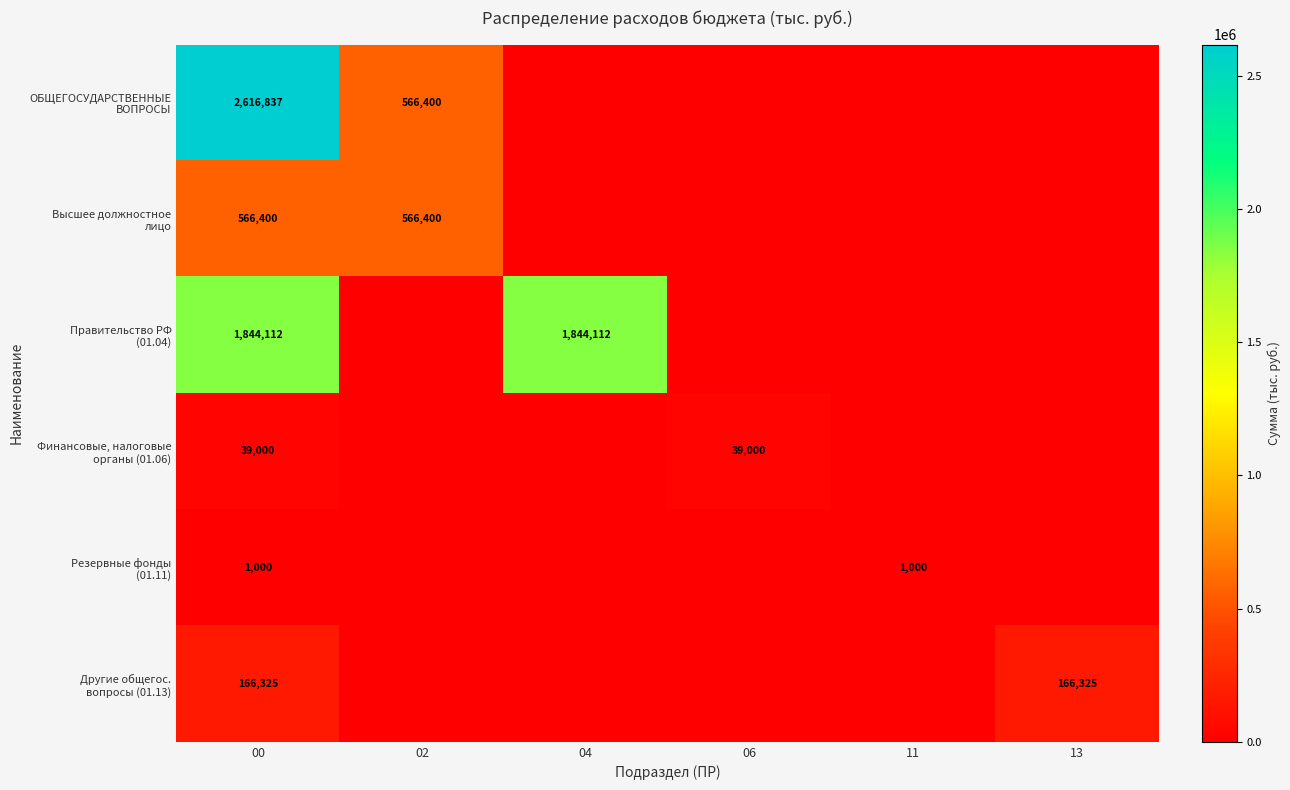

What is the total value across all series at 00?

5233674